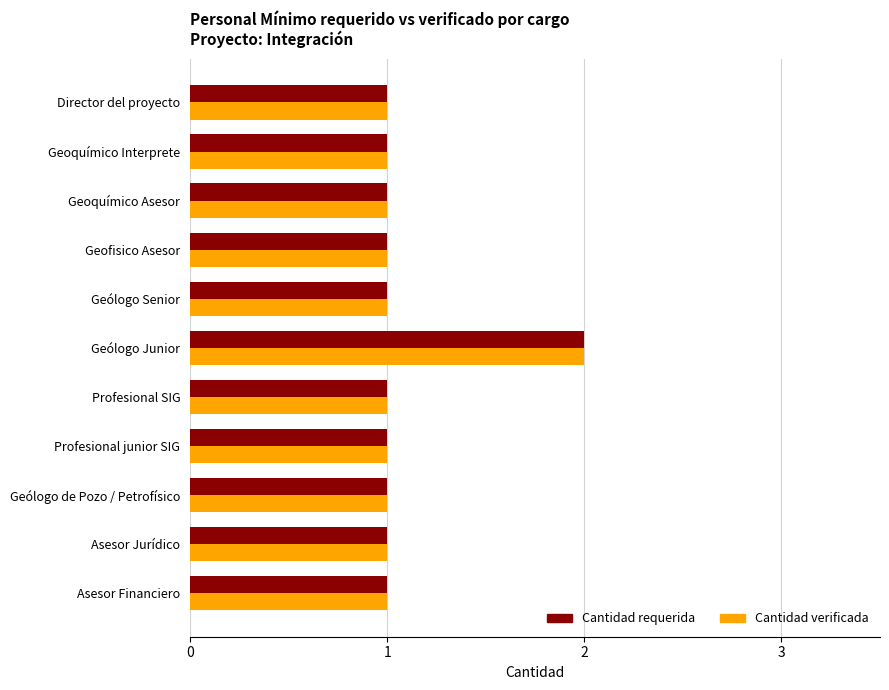

Is it true that Cantidad verificada equals 2 at Geólogo Junior?

True